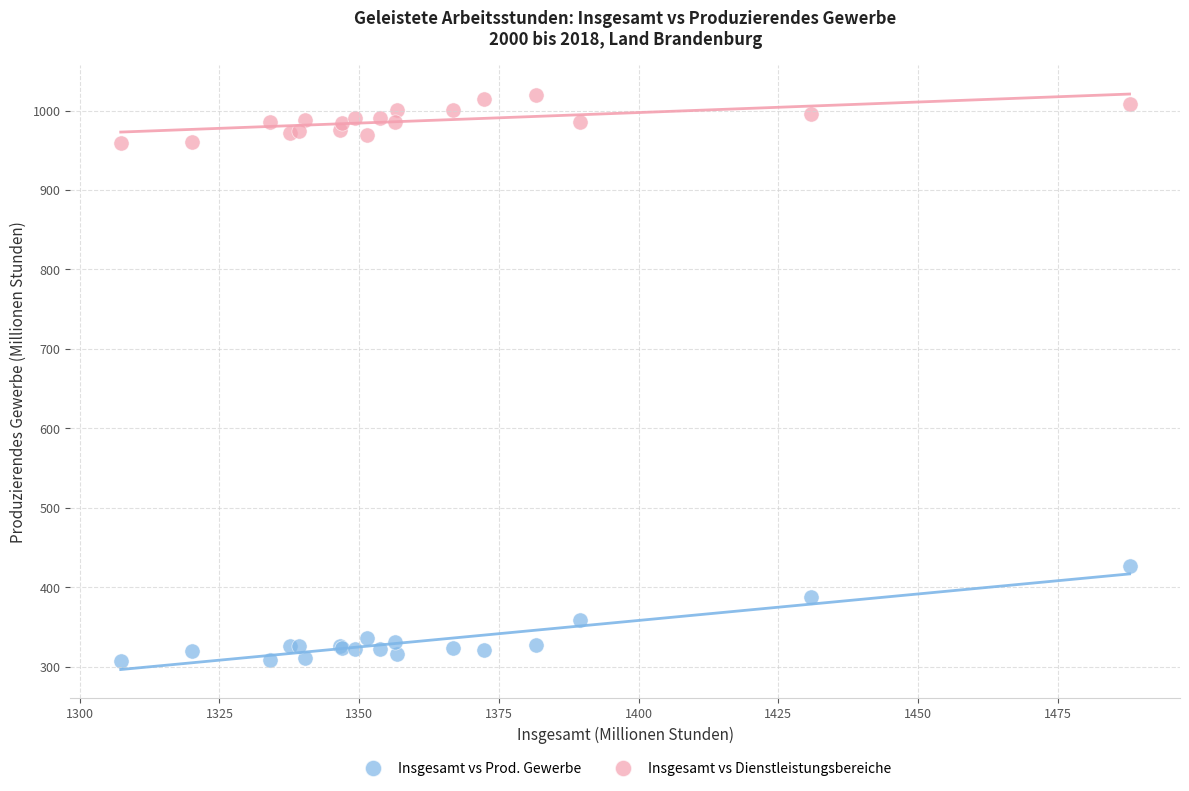

What are all the series names shown in the legend?

Insgesamt vs Prod. Gewerbe, Insgesamt vs Dienstleistungsbereiche